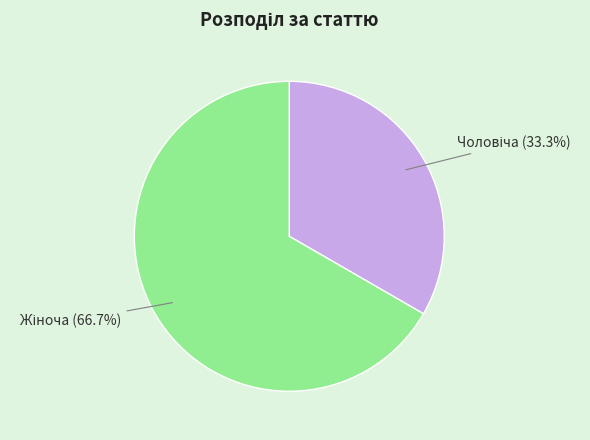

Is there any slice that represents more than half of the pie?

Yes